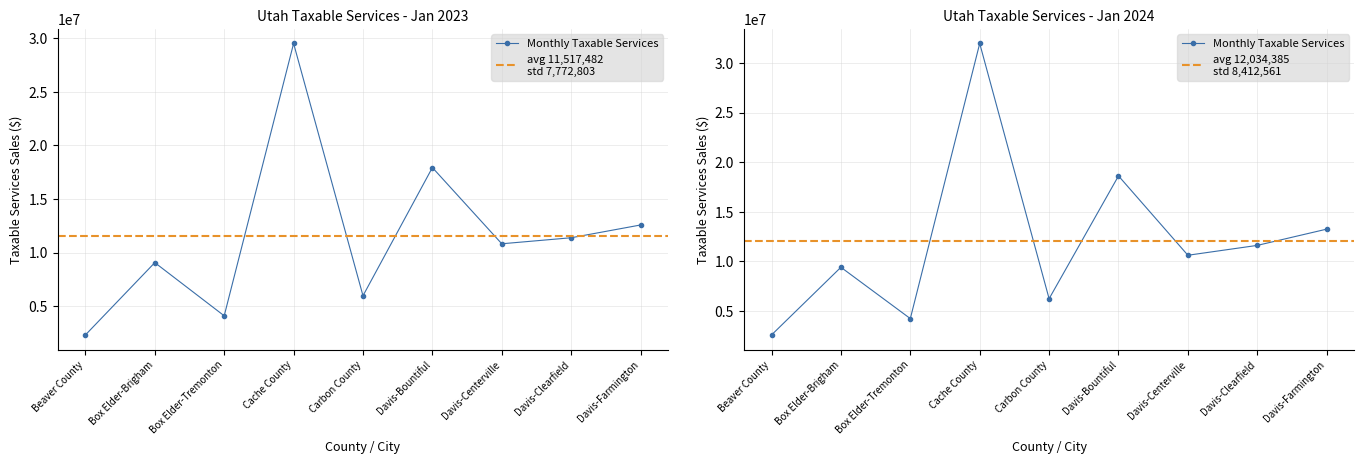

How many intersections are there between Jan 2023 and Jan 2024?

2